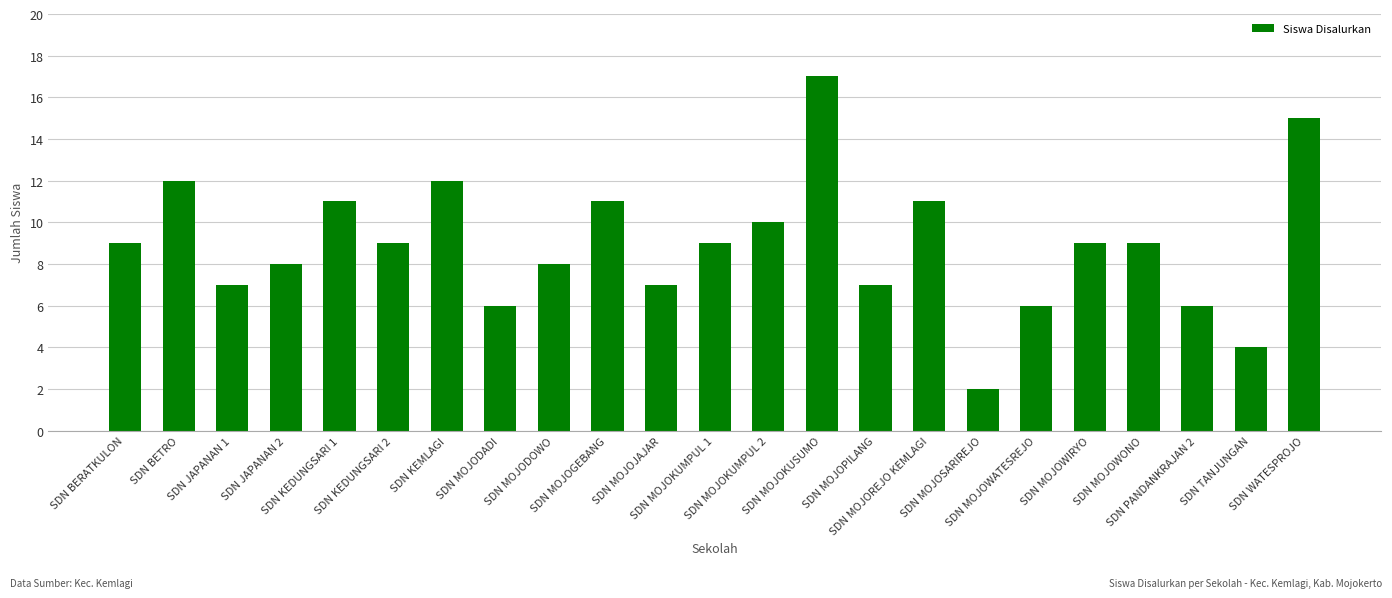

Are the bars horizontal?

No